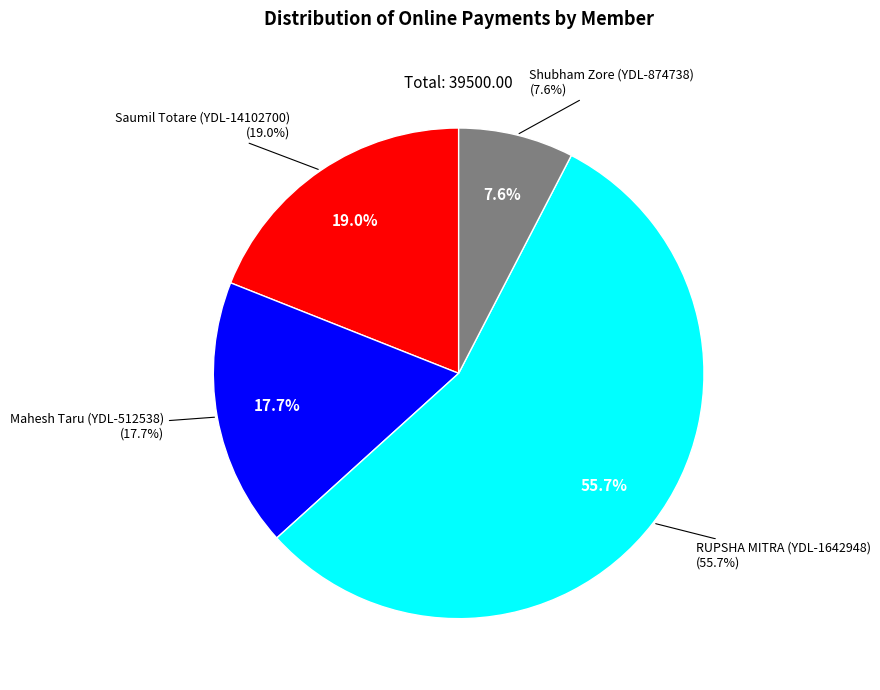

The Shubham Zore (YDL-874738) slice represents 8% of the pie. True or false?

True